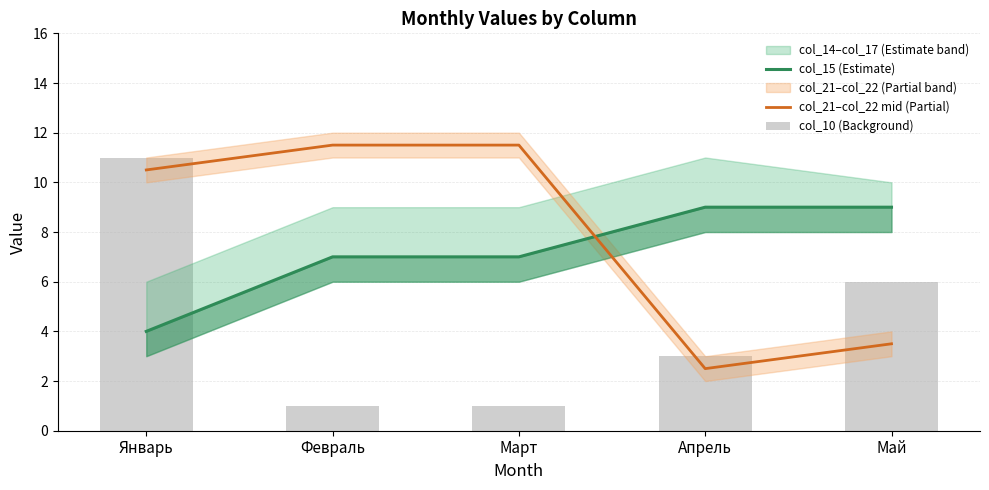

Reading left to right, what are all the values shown in this chart?

col_15 (Estimate): Январь=4.0	Февраль=7.0	Март=7.0	Апрель=9.0	Май=9.0
col_21–col_22 mid (Partial): Январь=10.5	Февраль=11.5	Март=11.5	Апрель=2.5	Май=3.5
col_10 (Background): Январь=11.0	Февраль=1.0	Март=1.0	Апрель=3.0	Май=6.0